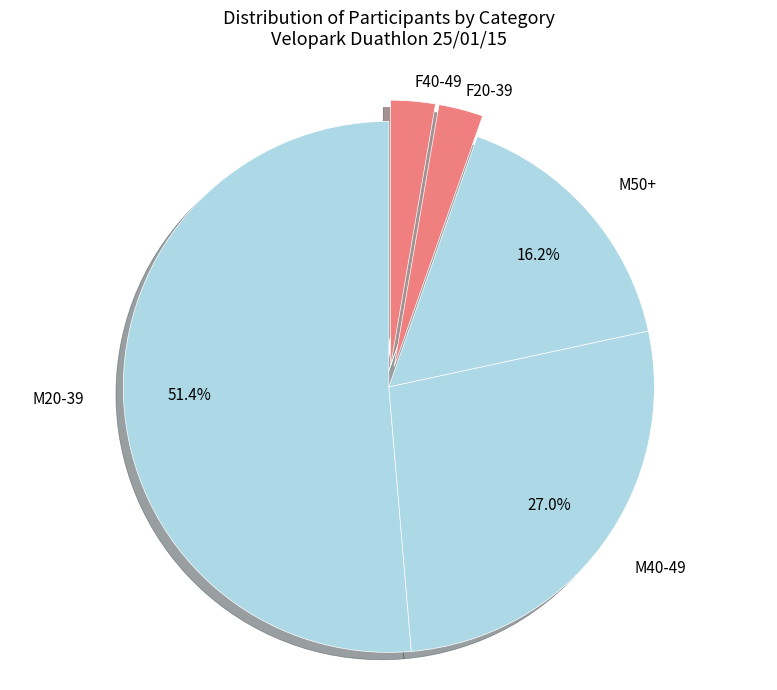

True or false: M40-49 accounts for 16% of the total.

False